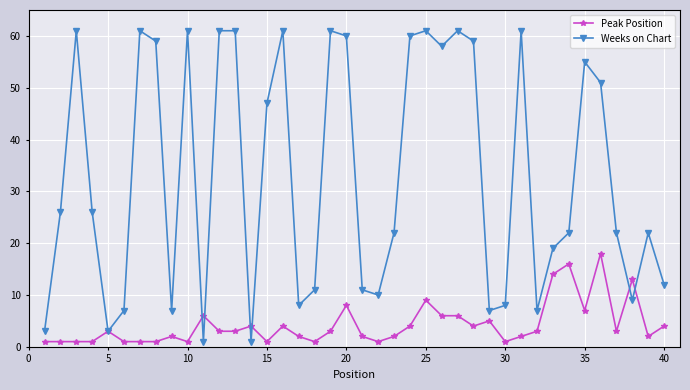

What is the lowest value of the Peak Position series?

1